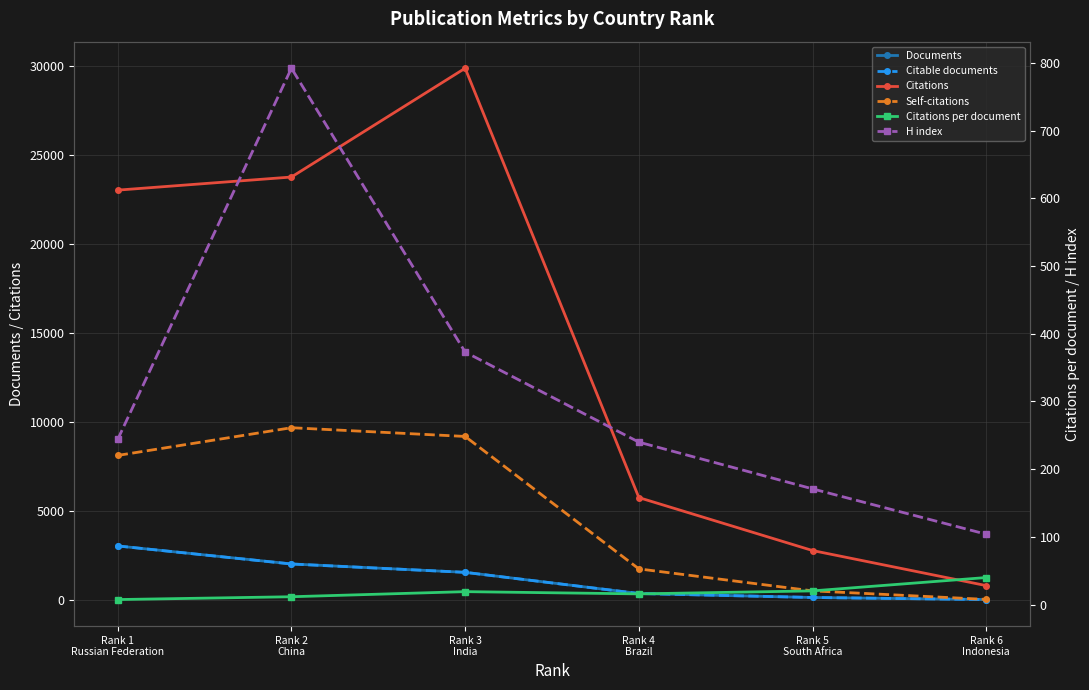

Where does the Self-citations series first go above 8113?

Rank 2
China